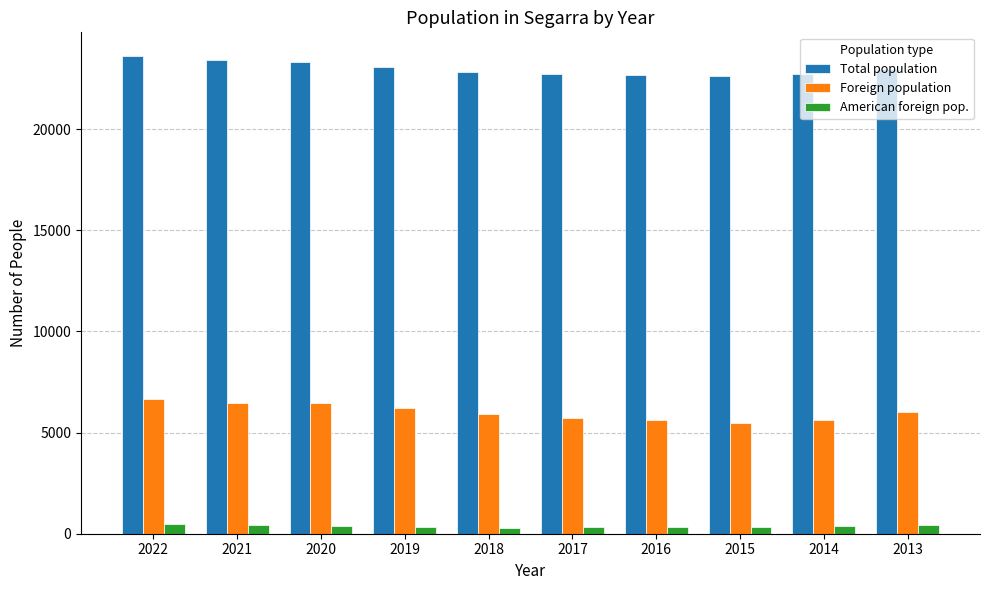

The value of Foreign population at 2018 is 5939. True or false?

True